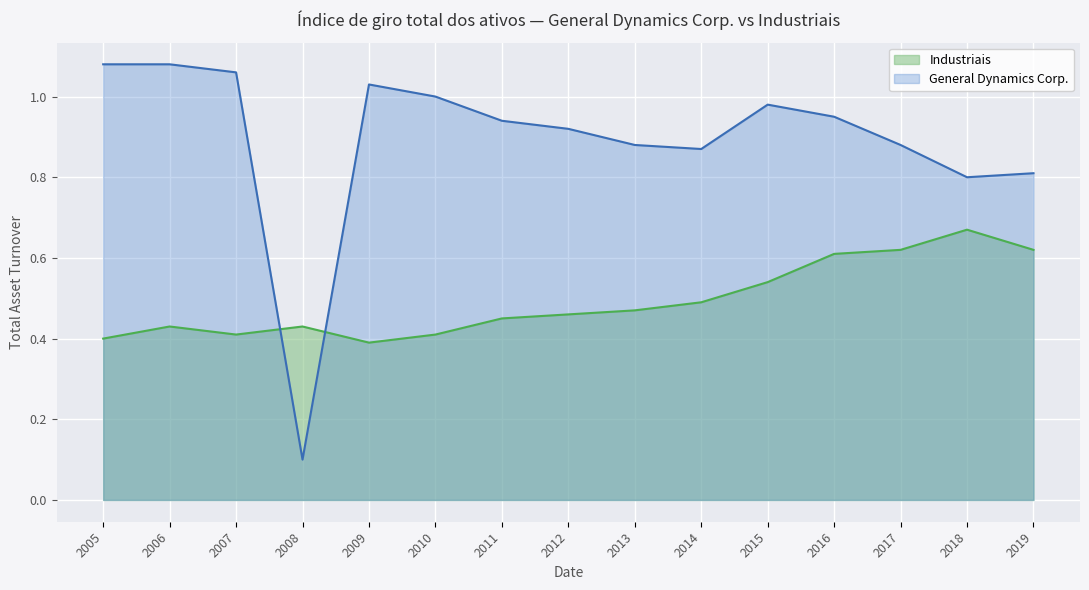

Reading right to left, transcribe all the data shown in this chart.

General Dynamics Corp.: 0.8	0.8	0.9	0.9	1.0	0.9	0.9	0.9	0.9	1.0	1.0	0.1	1.1	1.1	1.1
Industriais: 0.6	0.7	0.6	0.6	0.5	0.5	0.5	0.5	0.5	0.4	0.4	0.4	0.4	0.4	0.4